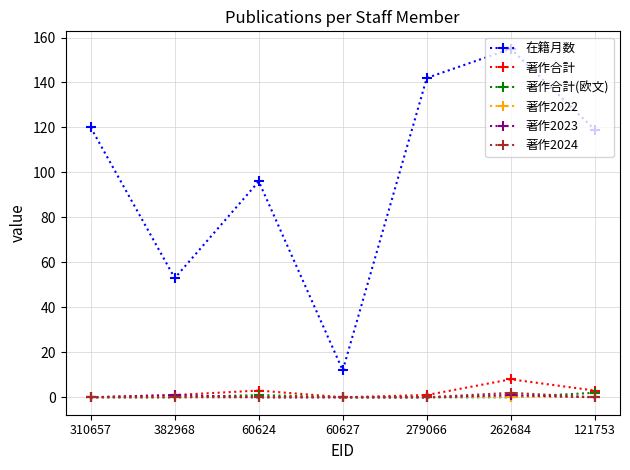

Does the chart display data point markers on the line(s)?

Yes